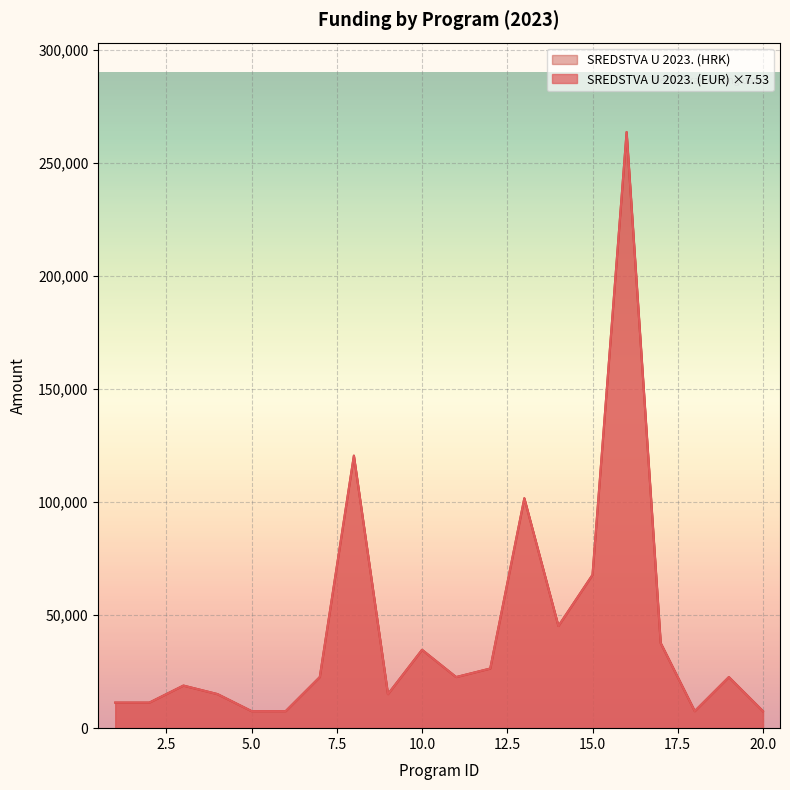

True or false: SREDSTVA U 2023. (HRK) and SREDSTVA U 2023. (EUR) intersect in this chart.

False